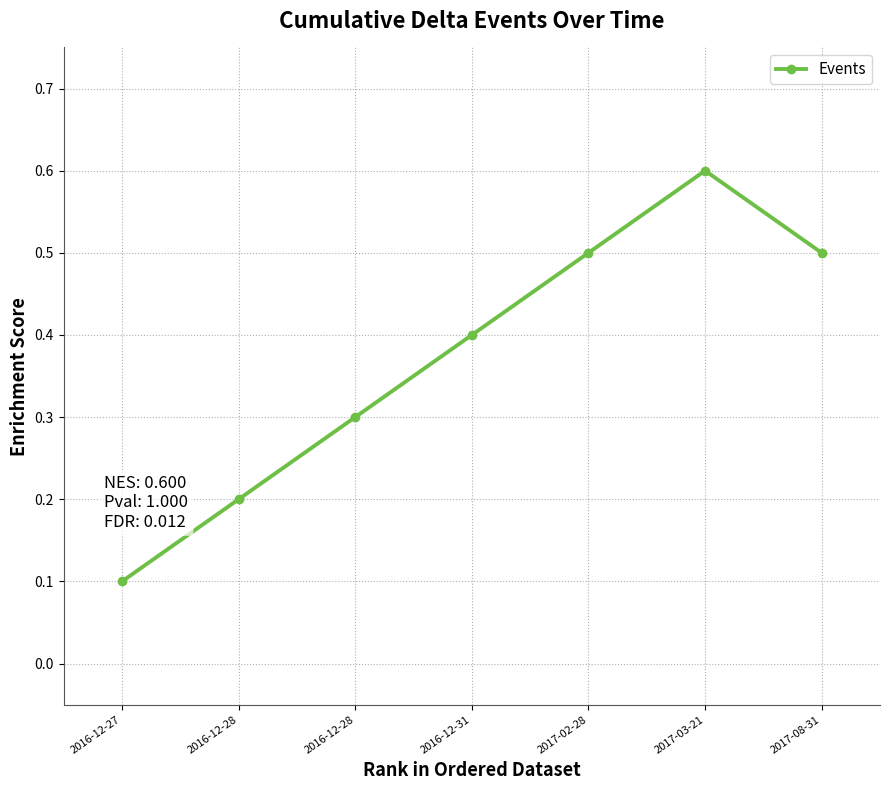

How many categories are shown in the chart?

7